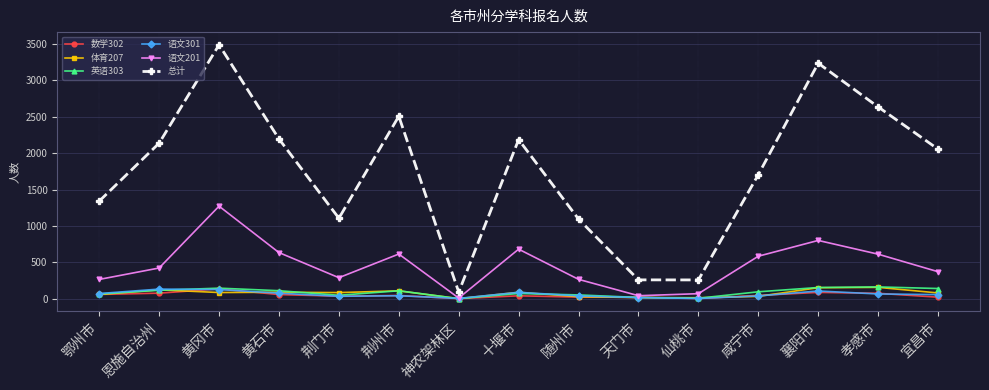

What is the value of the 语文201 point at the 1st from the left?

264